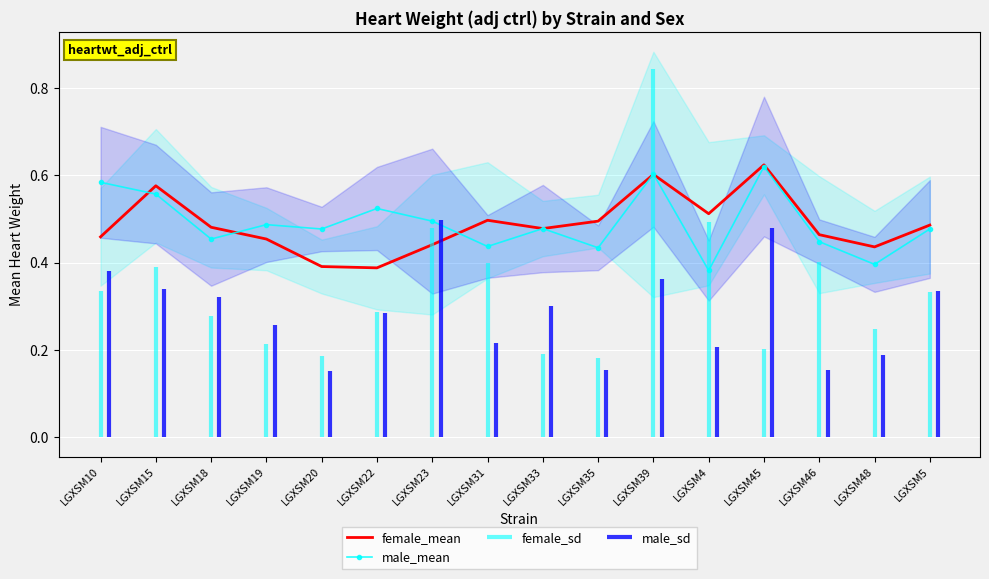

What is the greatest value displayed?

0.6